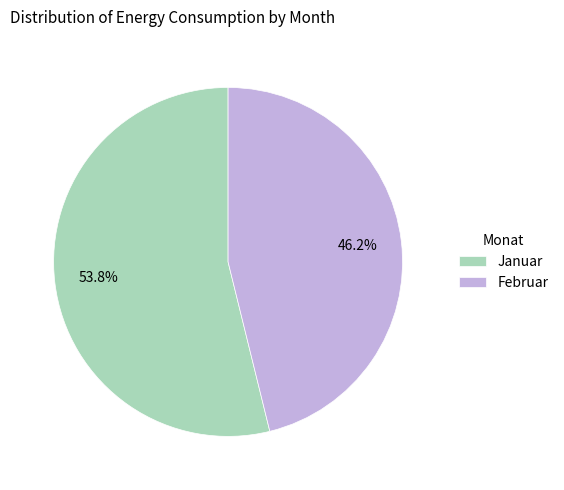

Which category has the biggest portion of the pie?

Januar